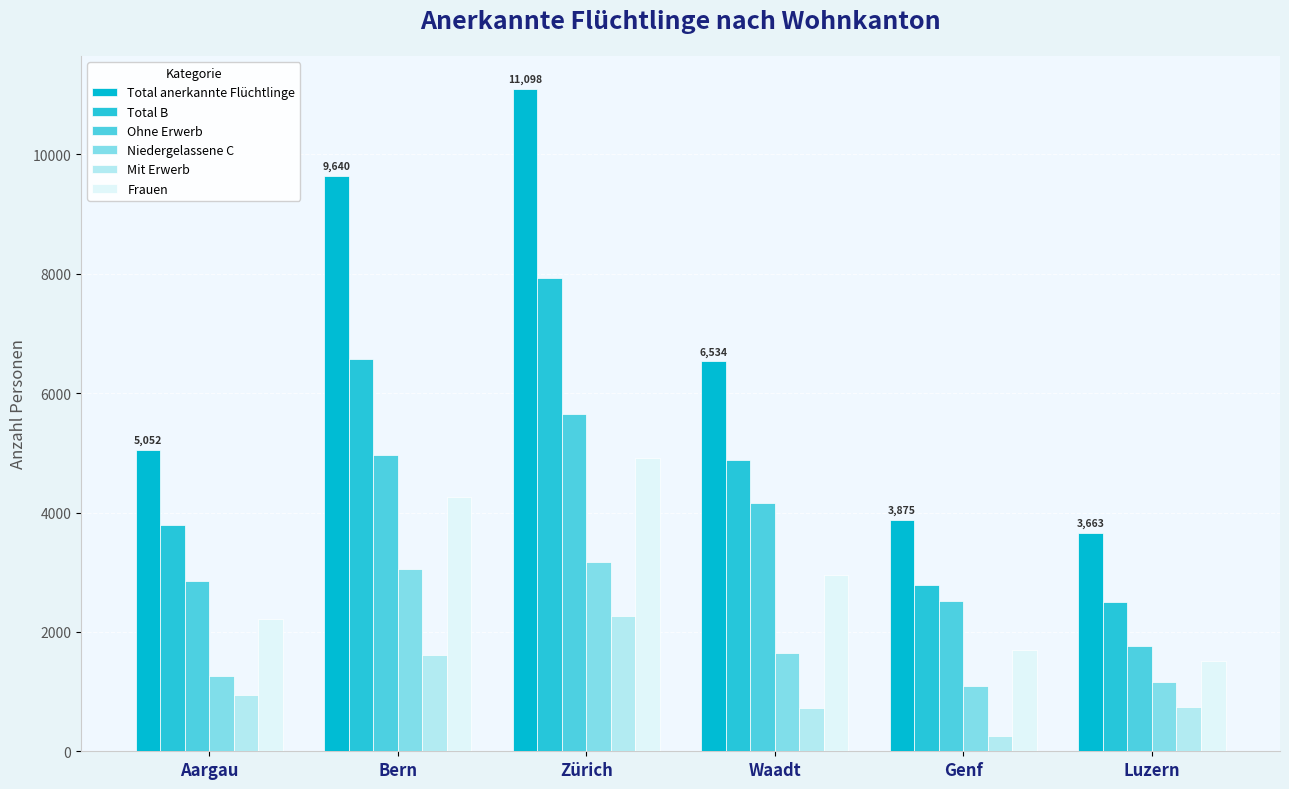

What is the label of the 4th bar from the right?

Zürich